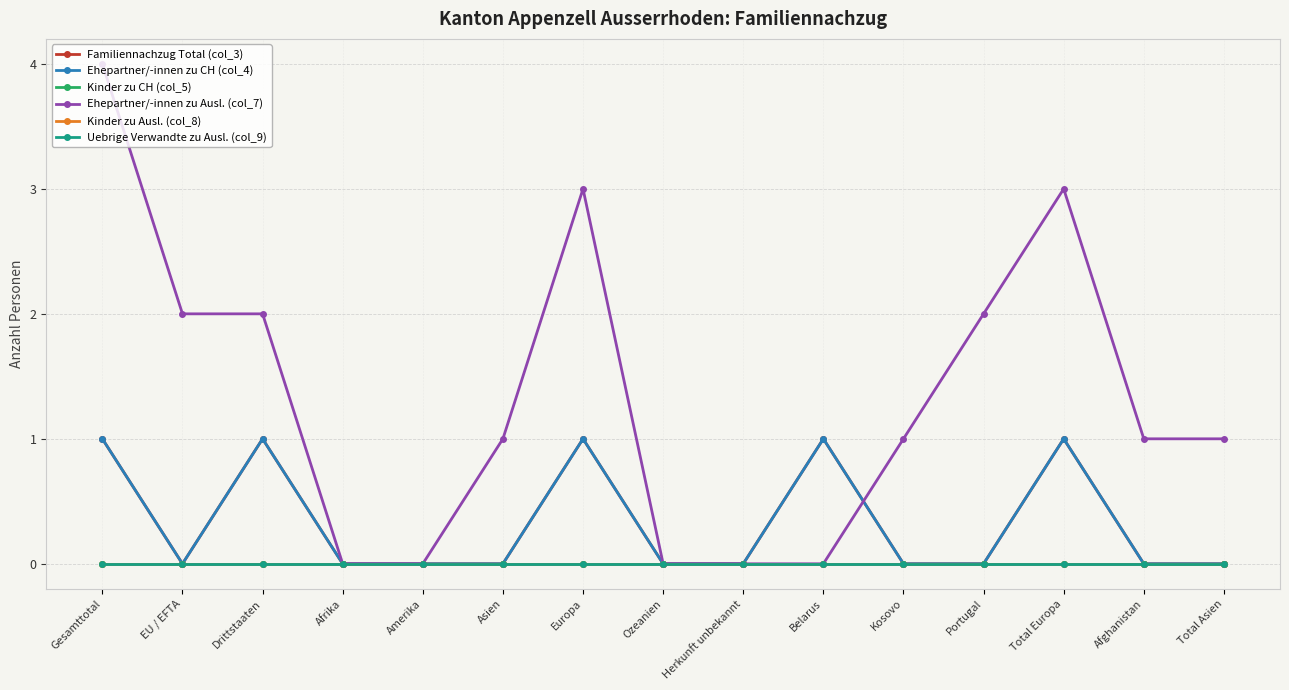

Does the chart have visible grid lines?

Yes